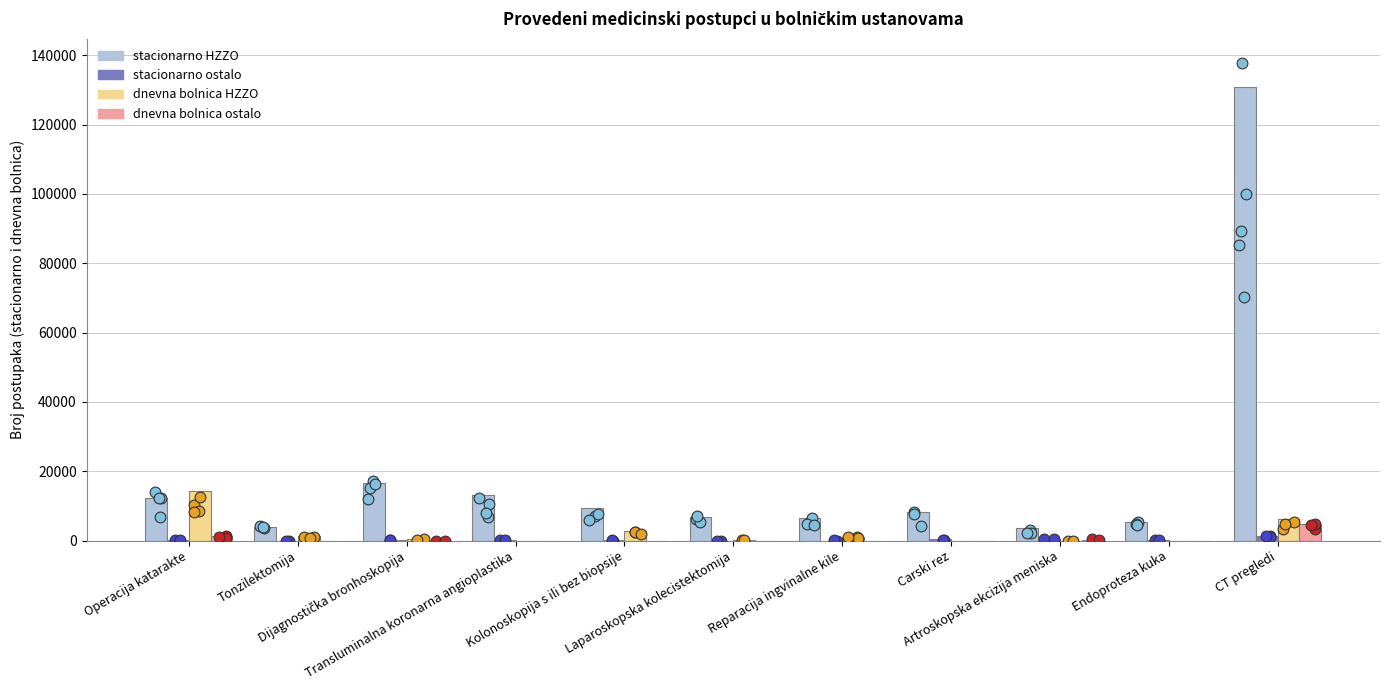

At how many categories does at least one series exceed 120758?

1